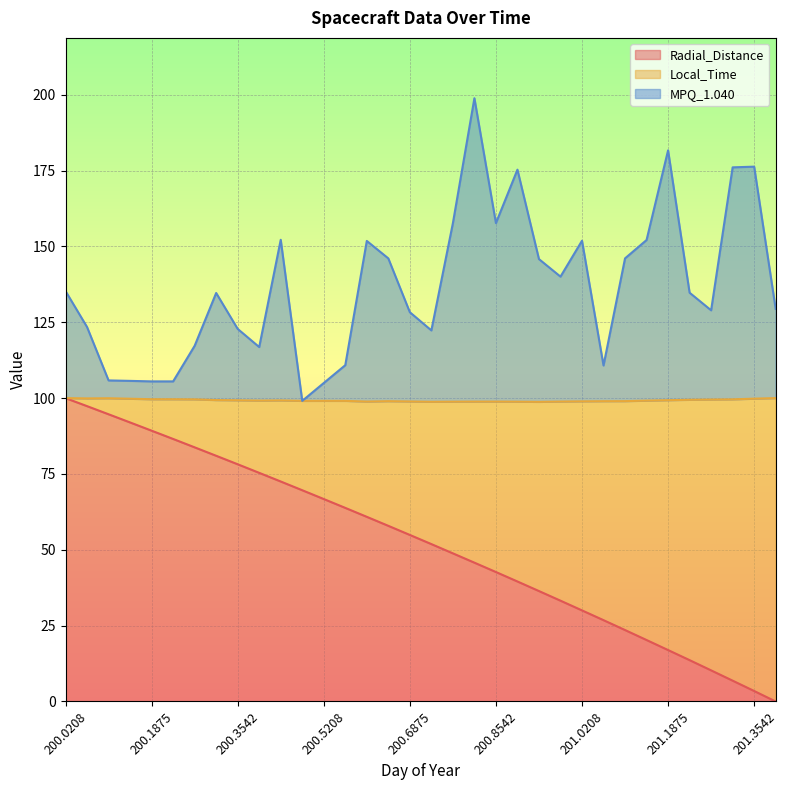

How many lines are shown in the chart?

3